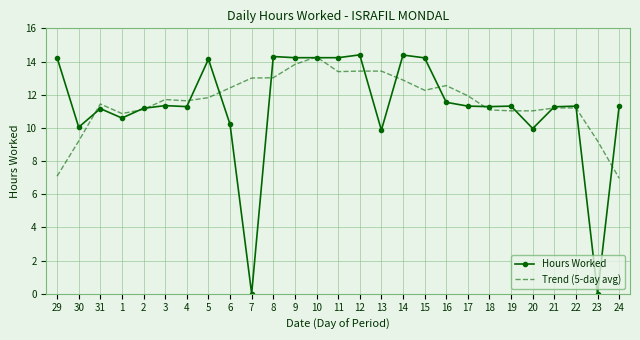

Which category has the highest value in the Trend (5-day avg) series?

10